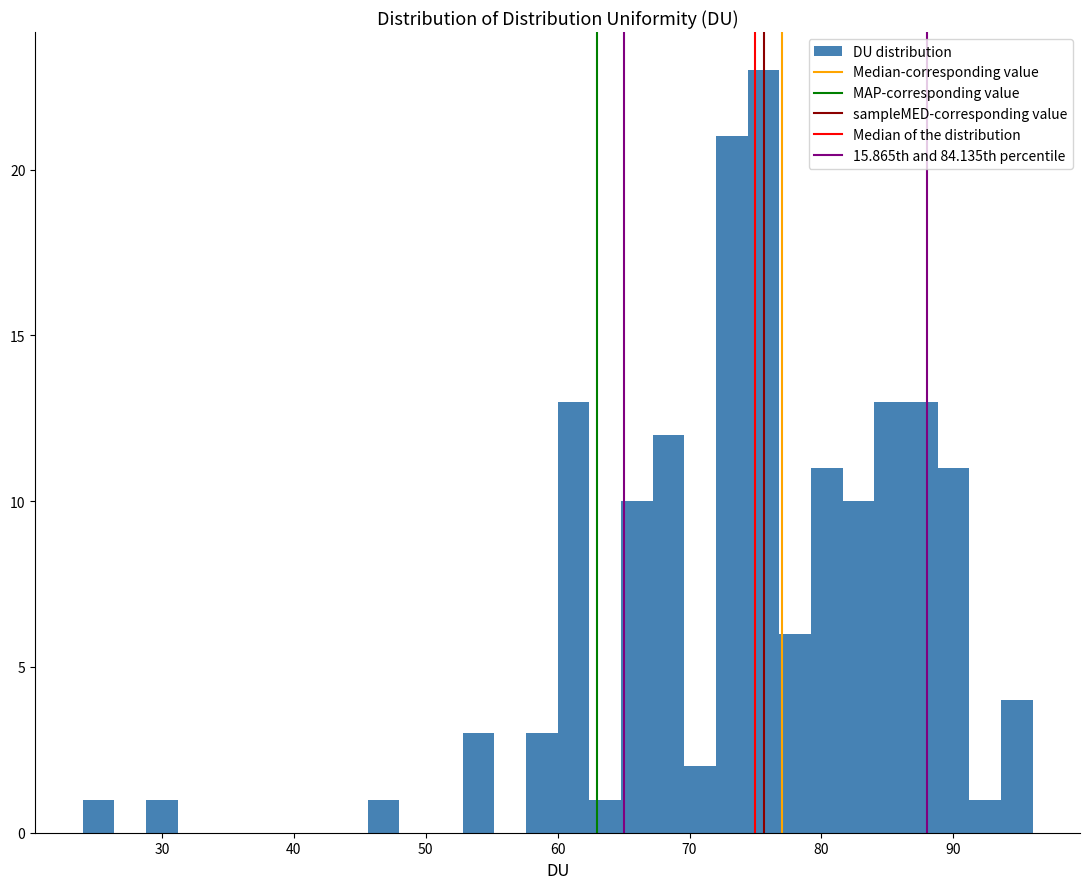

Around what value on the x-axis is the tallest bar? Give the approximate position of its centre, as read against the axis.

76